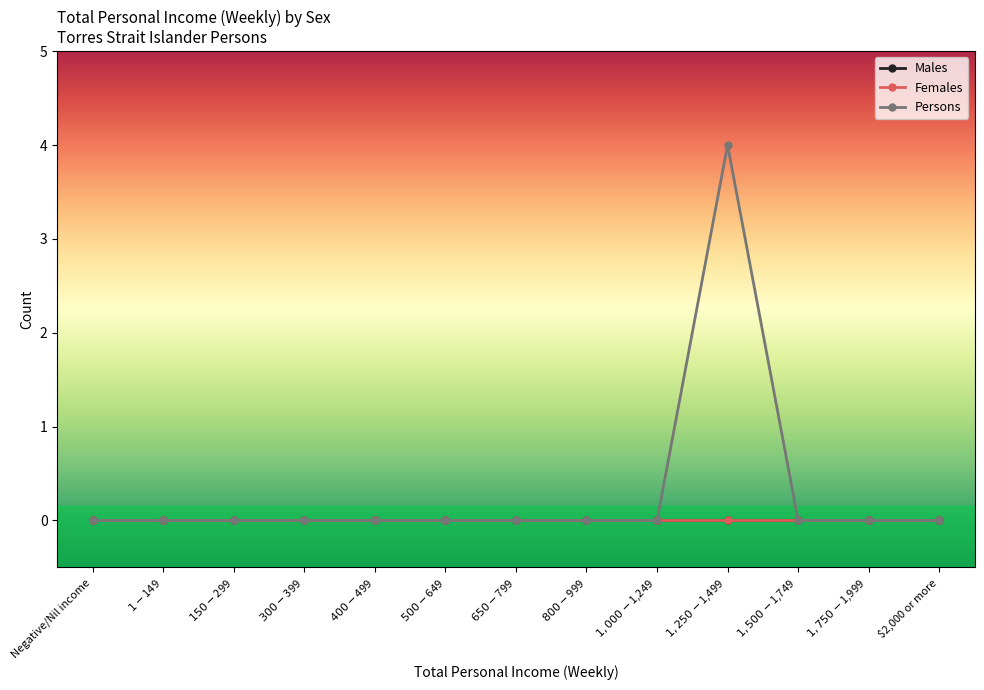

At how many categories does at least one series exceed 1?

1